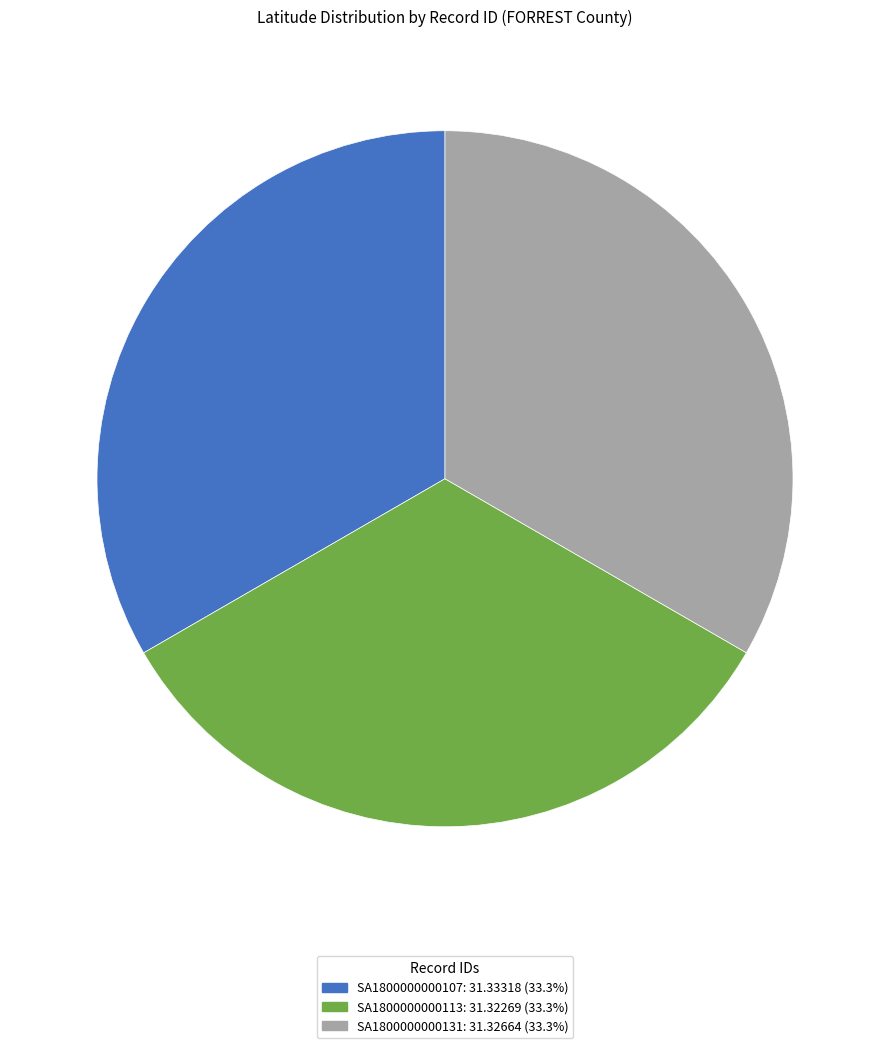

Approximately how many times larger is the value at SA1800000000107 compared to SA1800000000131?

1.0